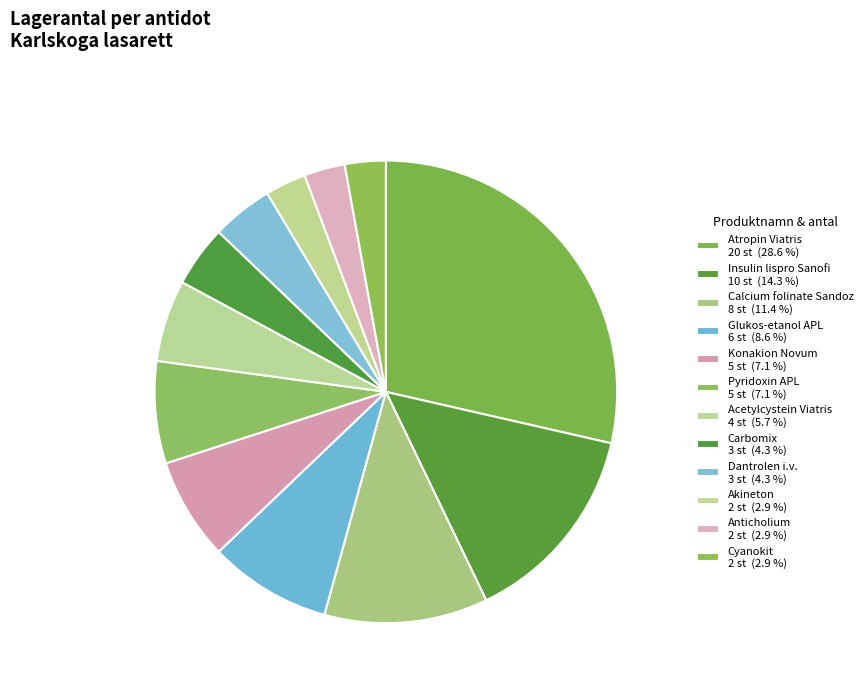

Do Carbomix and Calcium folinate Sandoz together represent more than half of the pie?

No